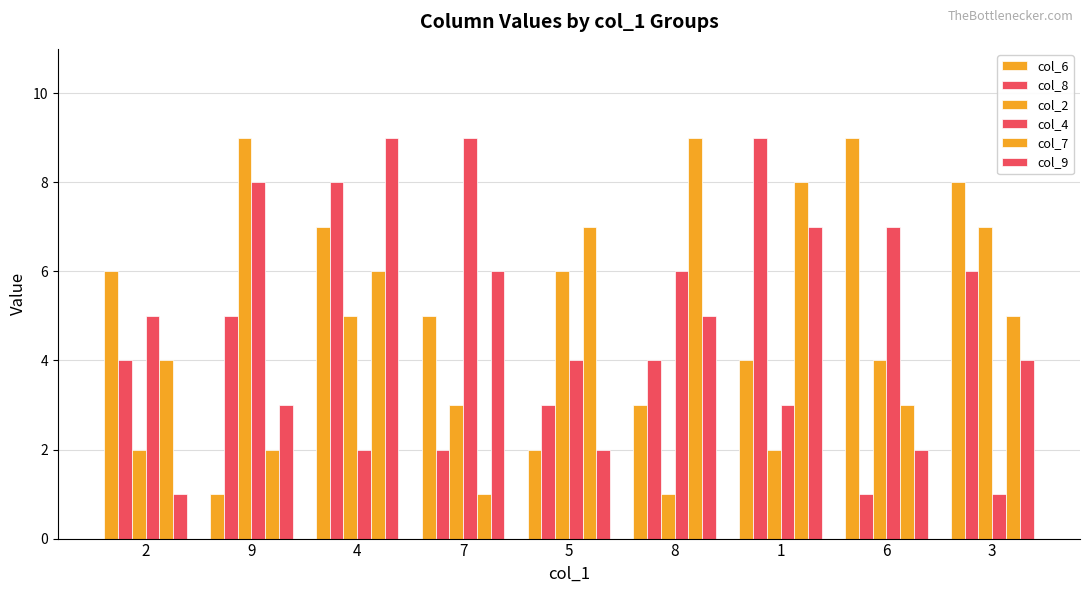

Does the chart contain stacked bars?

No